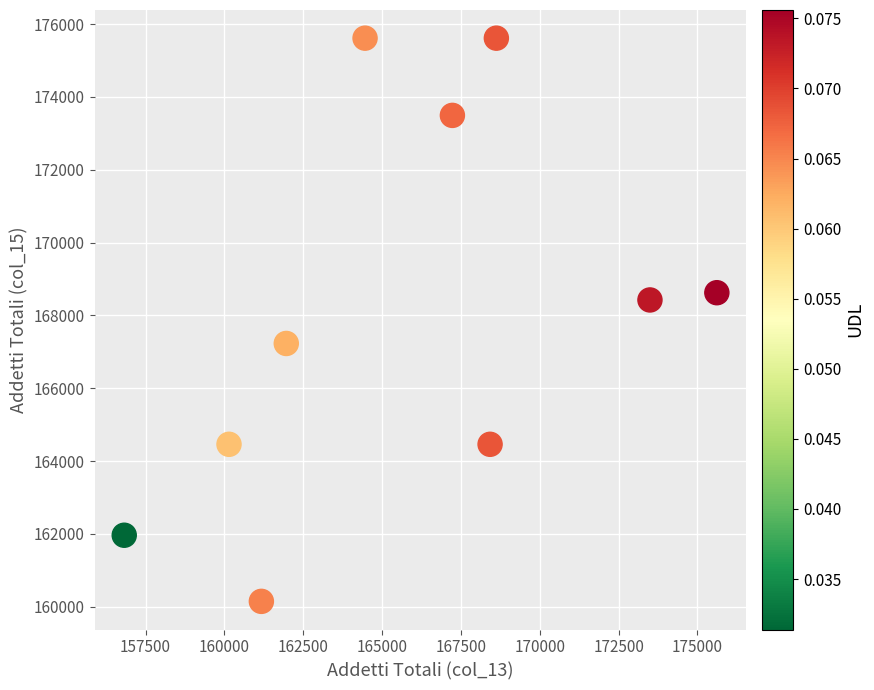

What is the range of Y values (max minus min)?

15470.1